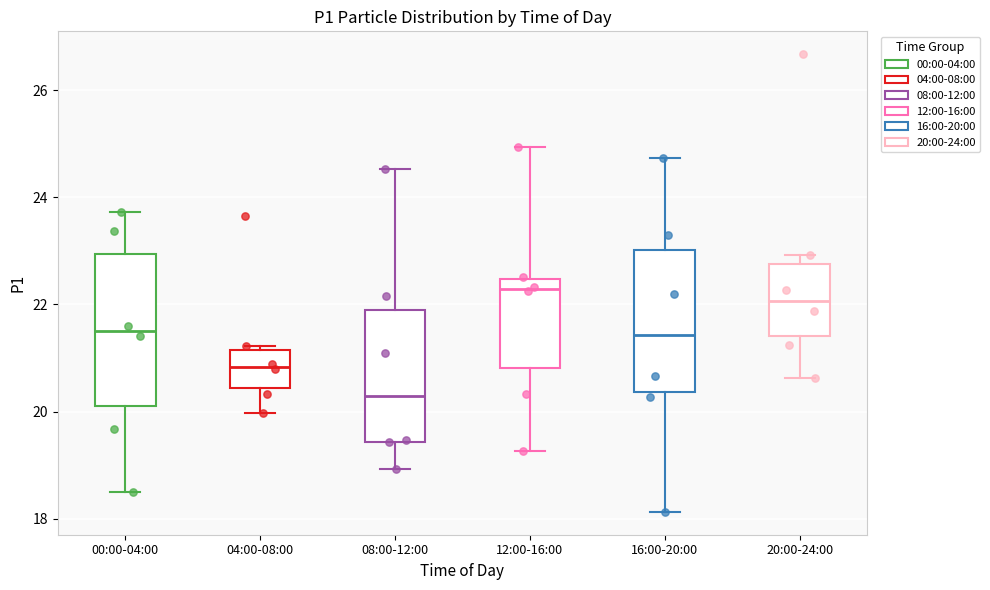

Reading left to right, read every box against the y-axis: the position of its median line, the range the box covers, and the ends of its whiskers. The values are not printed on the chart, so give them approximately, as read against the axis.

00:00-04:00: median 21.6, box 20.2 to 23.0, whiskers 18.6 to 23.8
04:00-08:00: median 20.8, box 20.4 to 21.2, whiskers 20.0 to 21.2 (just above the box's upper edge)
08:00-12:00: median 20.2, box 19.4 to 21.8, whiskers 19.0 to 24.6
12:00-16:00: median 22.2, box 20.8 to 22.4, whiskers 19.2 to 25.0
16:00-20:00: median 21.4, box 20.4 to 23.0, whiskers 18.2 to 24.8
20:00-24:00: median 22.0, box 21.4 to 22.8, whiskers 20.6 to 23.0